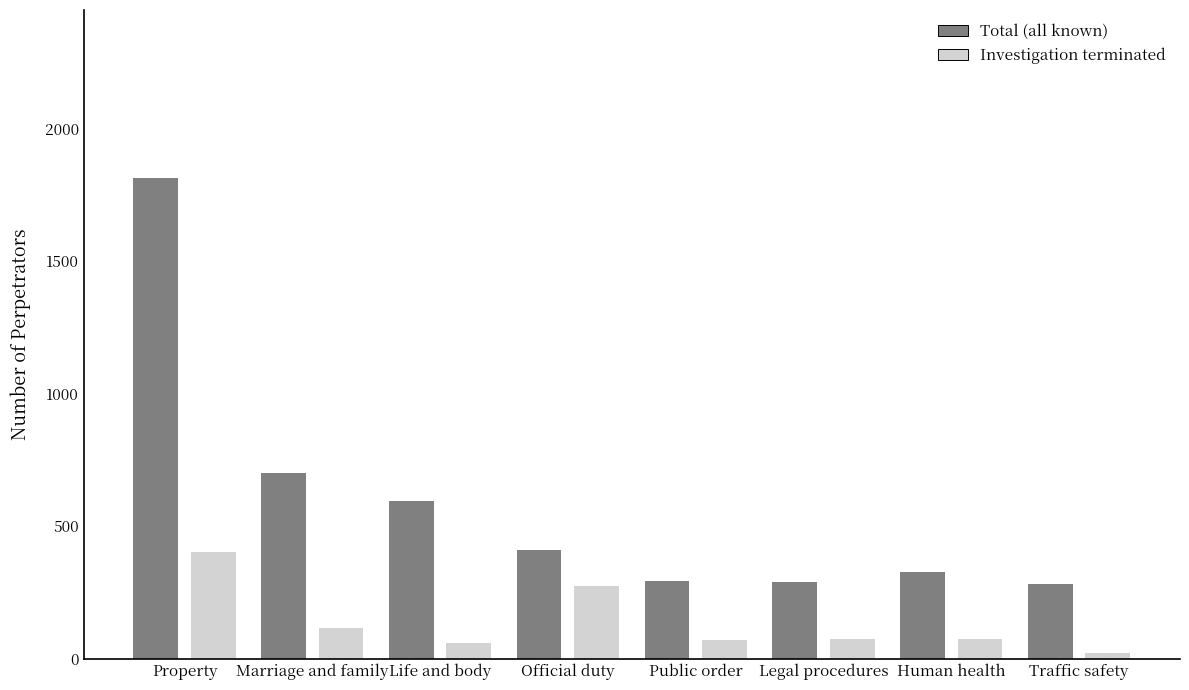

Where is Total (all known) nearest to the value 1046?

Marriage and family